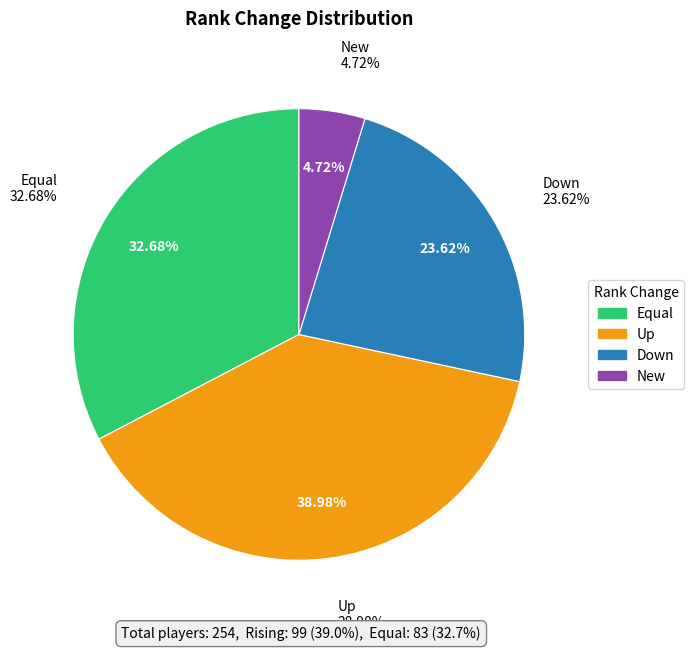

Does up represent more than half of the total?

No